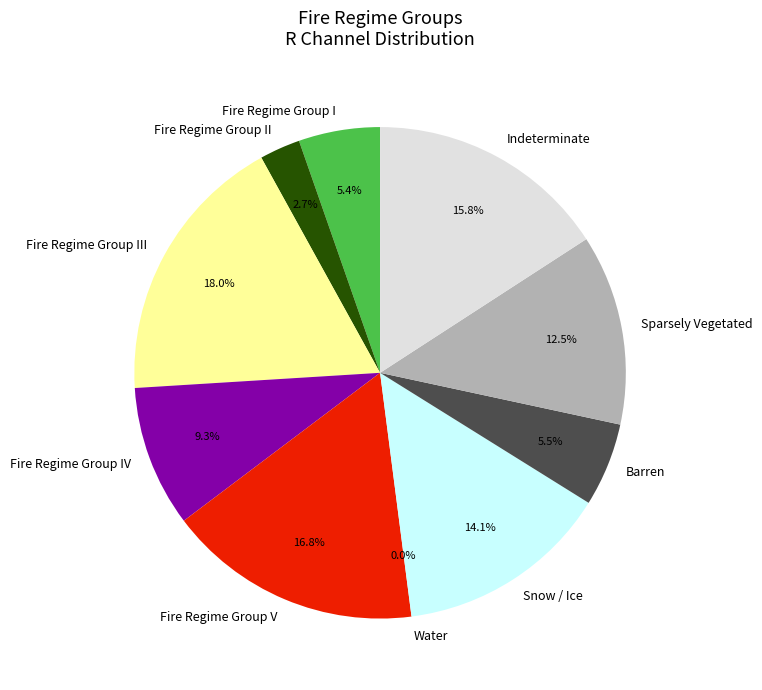

Which category has the biggest portion of the pie?

Fire Regime Group III